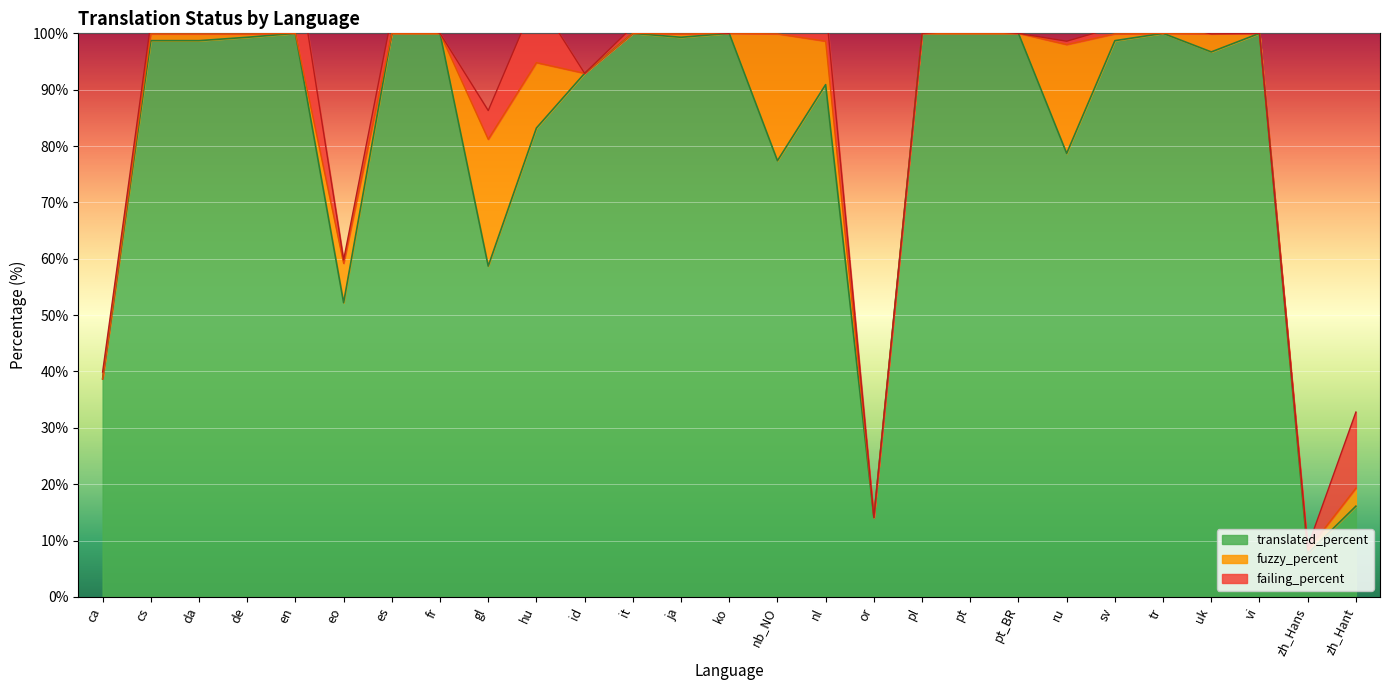

What is the average value of the translated_percent series?

81.6